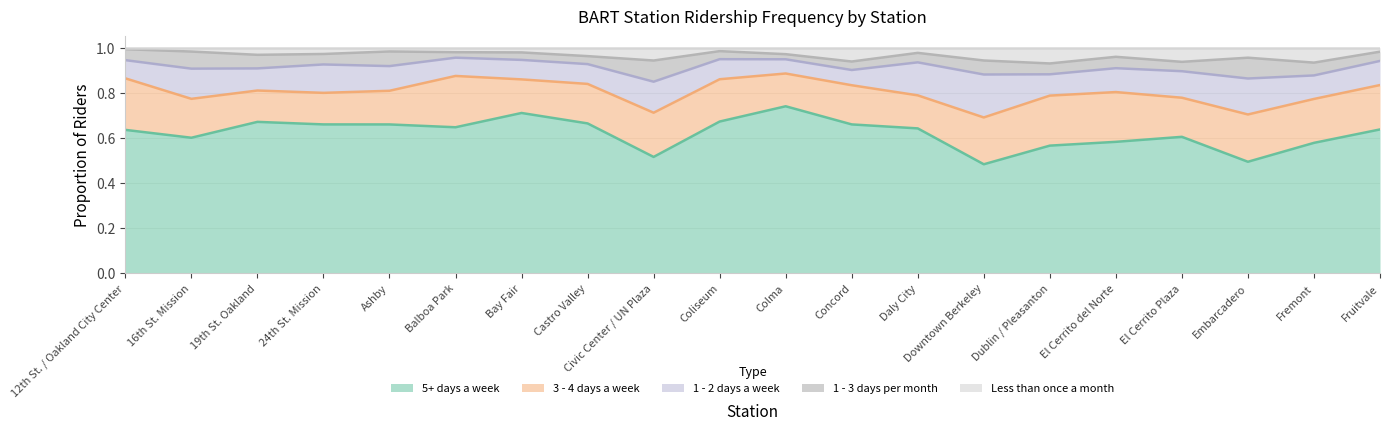

The 5+ days a week series shows 1.0 at Coliseum. True or false?

False